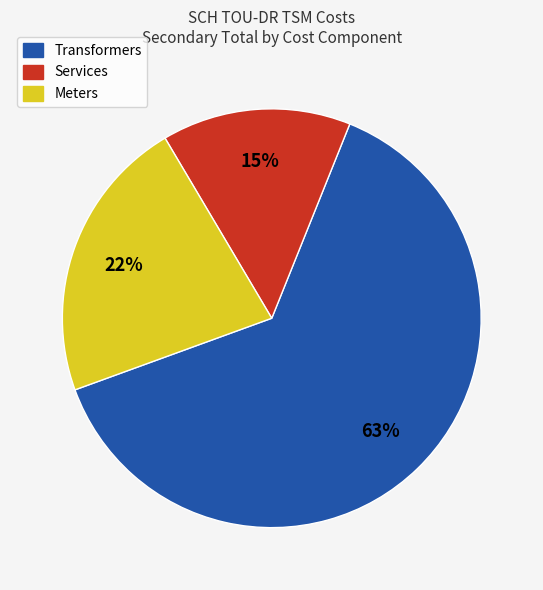

Which category has the biggest portion of the pie?

Transformers